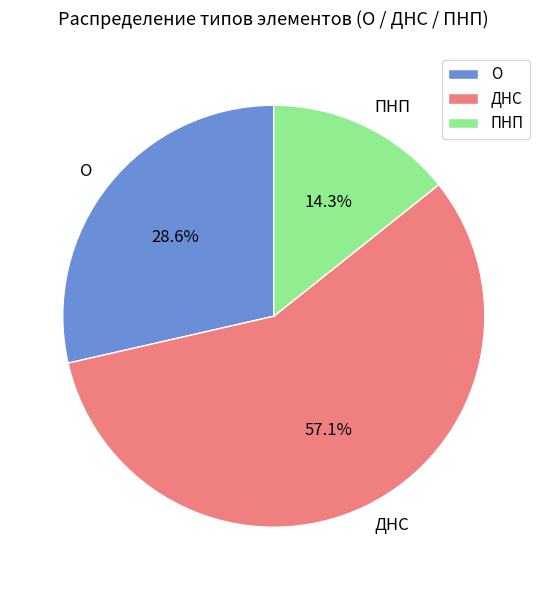

What is the majority slice?

ДНС